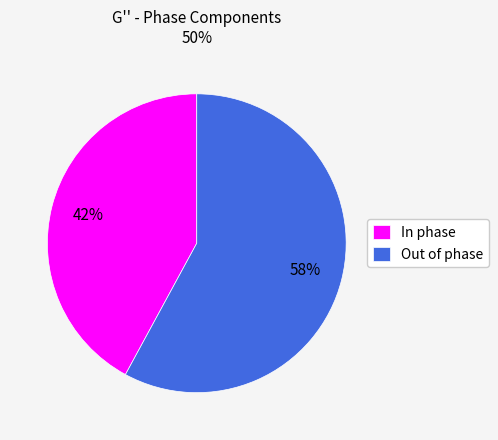

The Out of phase slice represents 47% of the pie. True or false?

False